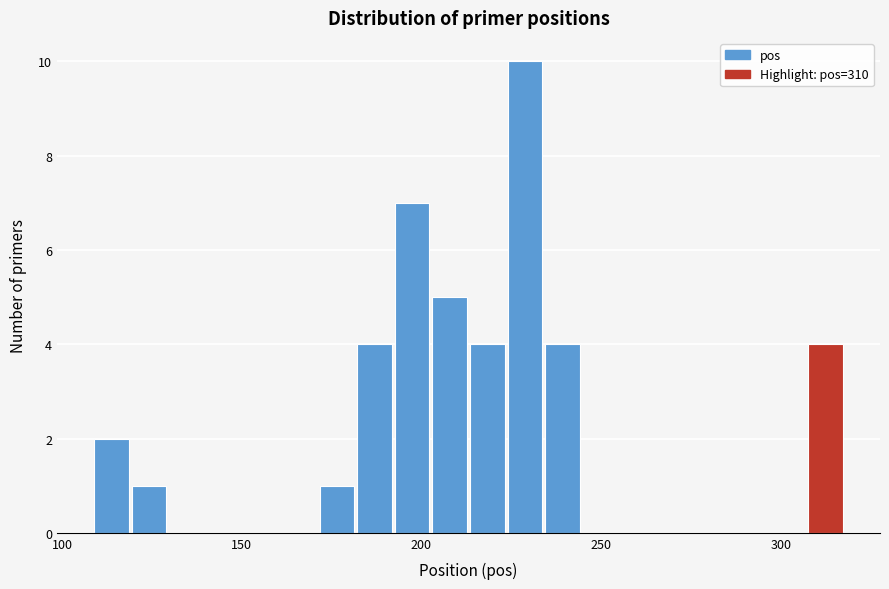

Around what value on the x-axis is the tallest bar? Give the approximate position of its centre, as read against the axis.

230